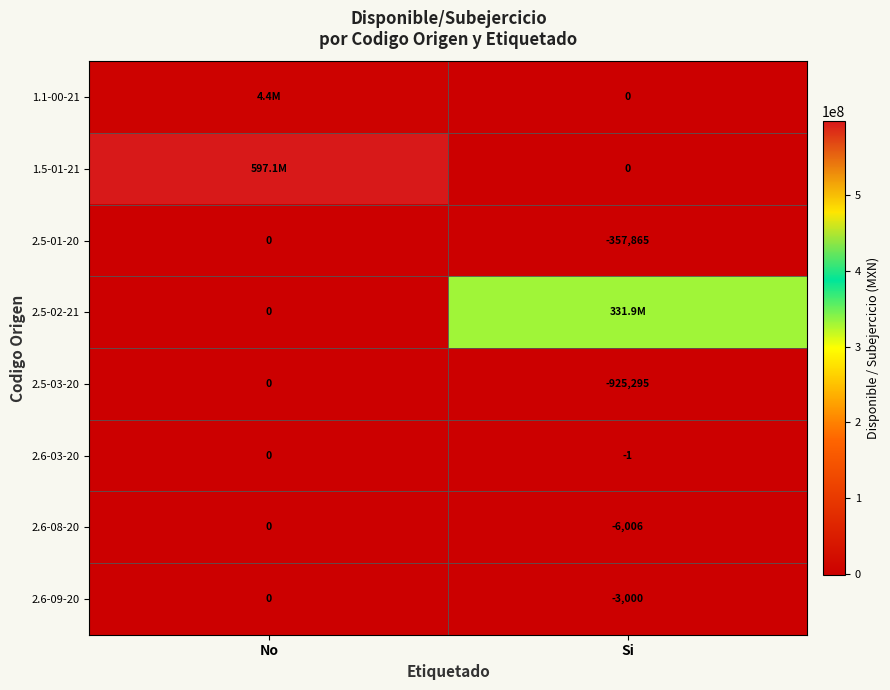

Is the value of 2.5-03-20 at Si greater than the value of 2.6-09-20 at No?

No